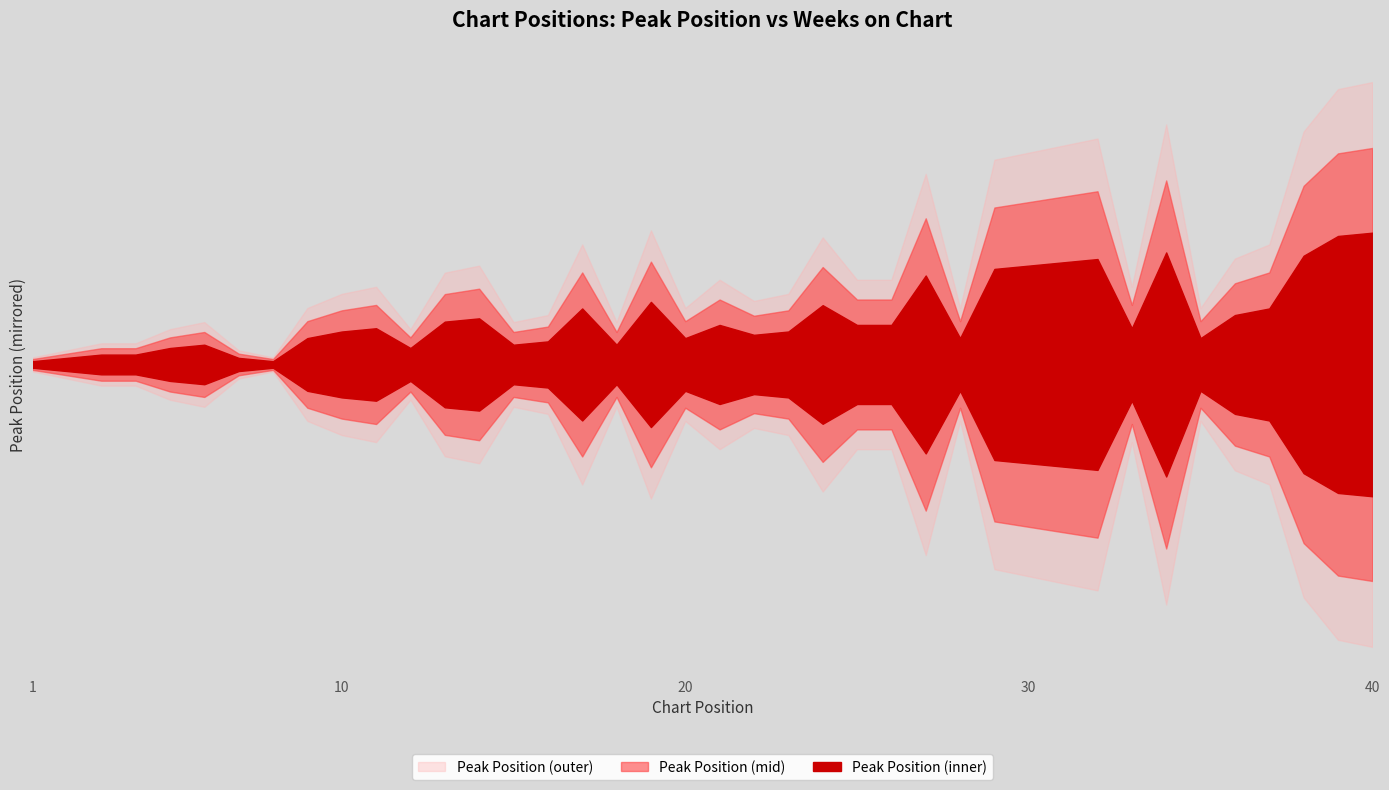

Where is Weeks on Chart nearest to the value 0?

1